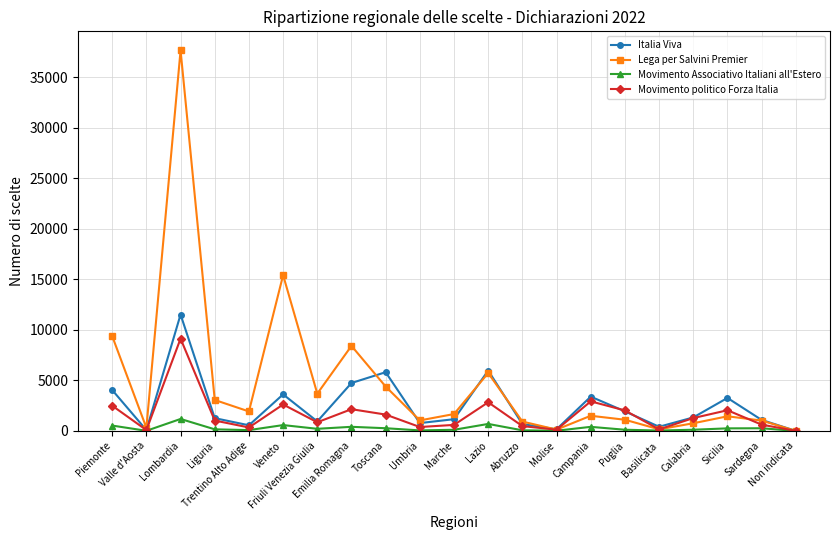

Which series has the largest total across all categories?

Lega per Salvini Premier